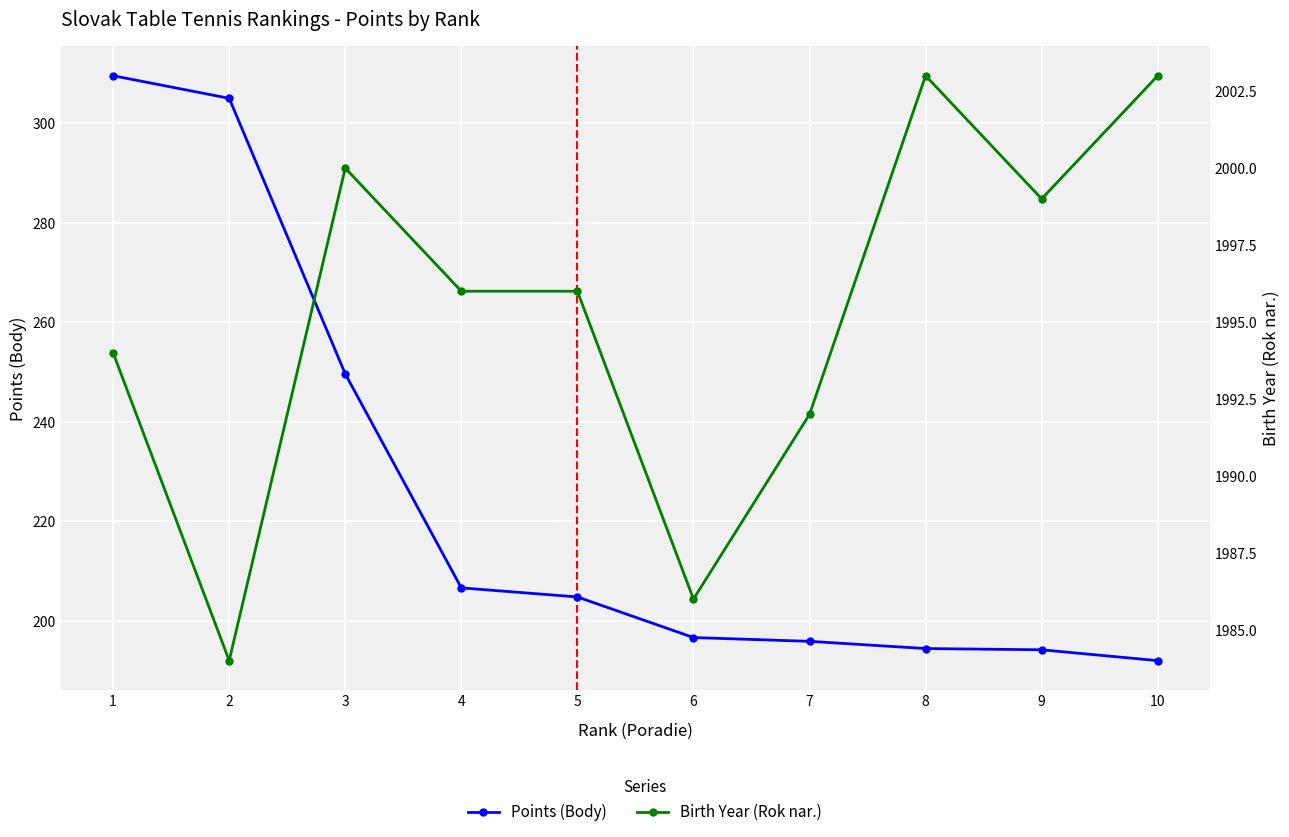

Which label corresponds to the smallest value in the chart?

10